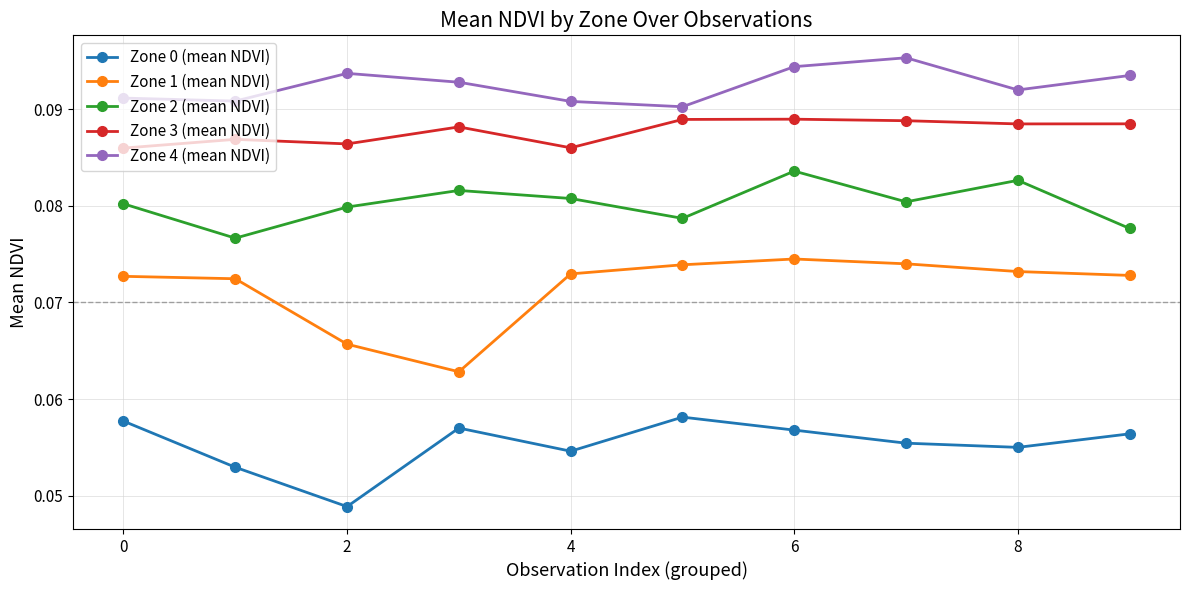

True or false: Zone 3 (mean NDVI) has more than 0 interior local peaks.

True